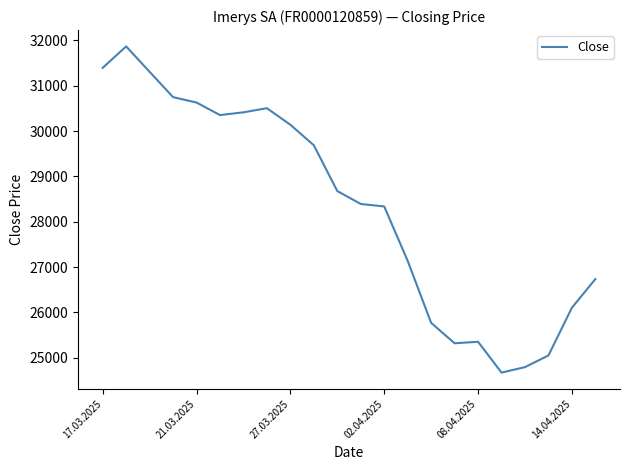

Count the number of categories in the chart.

22